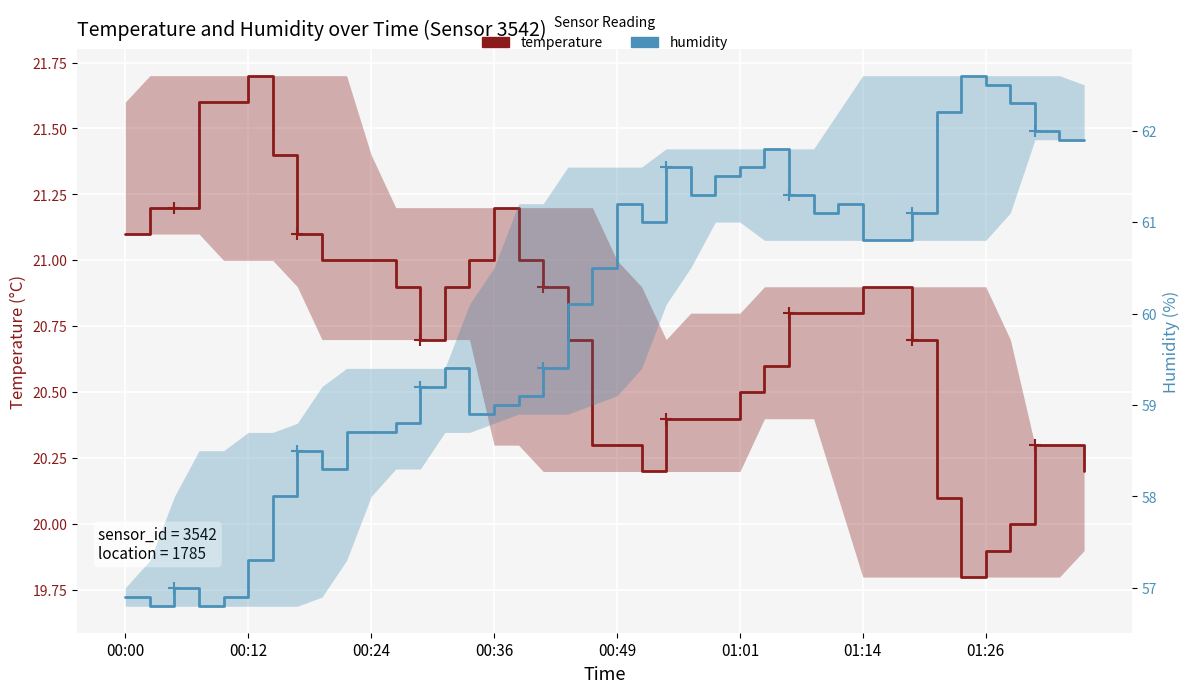

Is it true that temperature equals 13.0 at 34?

False